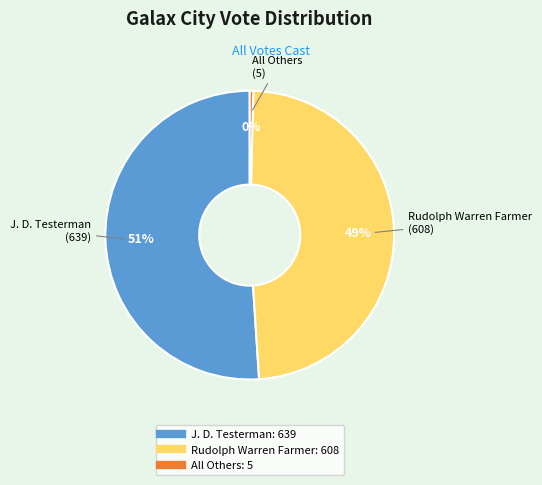

Which slice is the smallest?

All Others